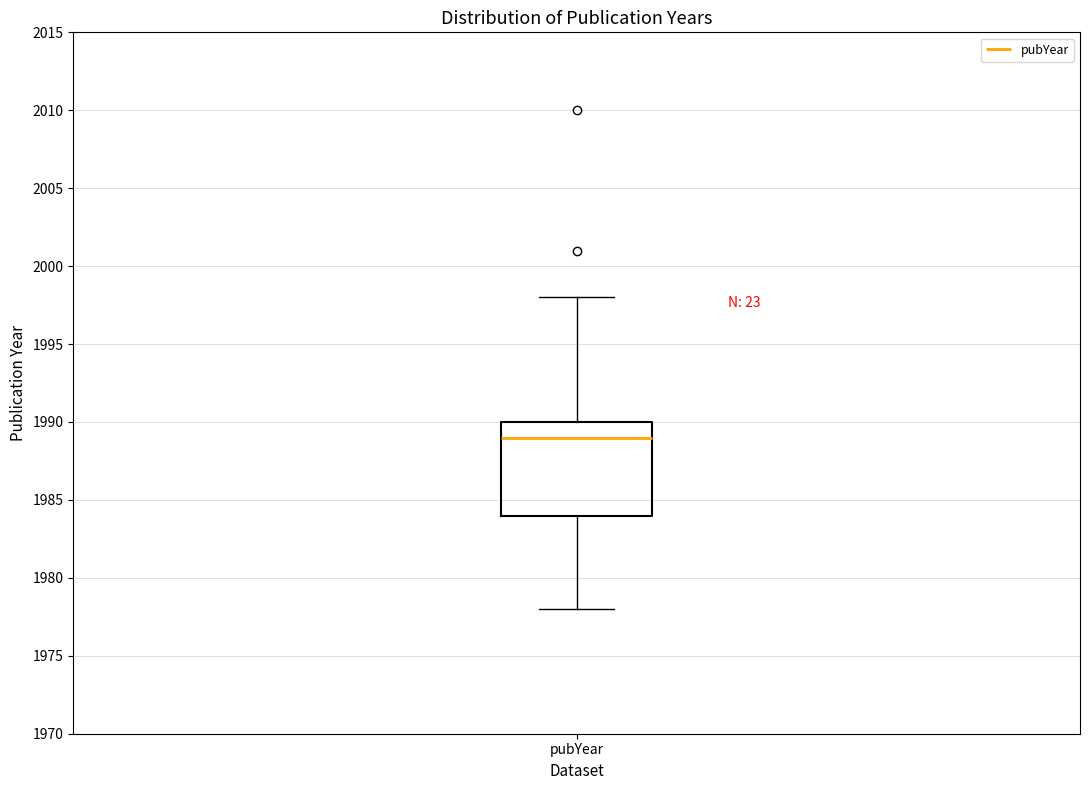

Transcribe this box plot: give where the median line is, the range the box spans, and where the two whiskers end, as read against the y-axis. The values are not printed on the chart, so give them approximately, as read against the axis.

median 1989, box 1984 to 1990, whiskers 1978 to 1998